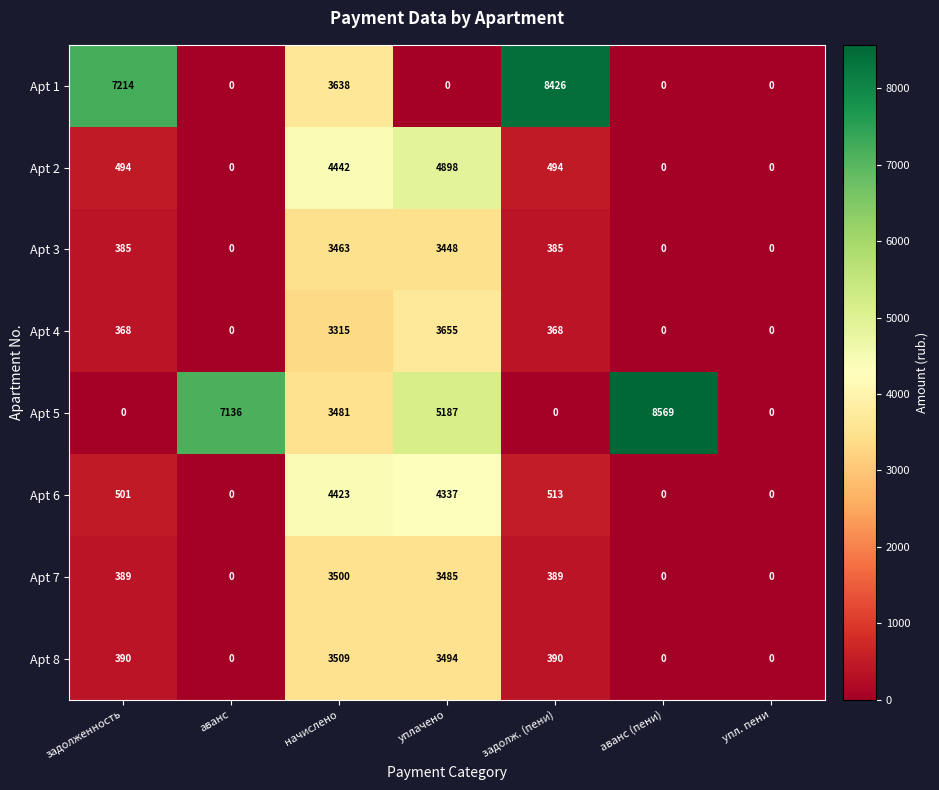

Rank the series at задолж. (пени) from lowest to highest value.

Apt 5, Apt 4, Apt 3, Apt 7, Apt 8, Apt 2, Apt 6, Apt 1